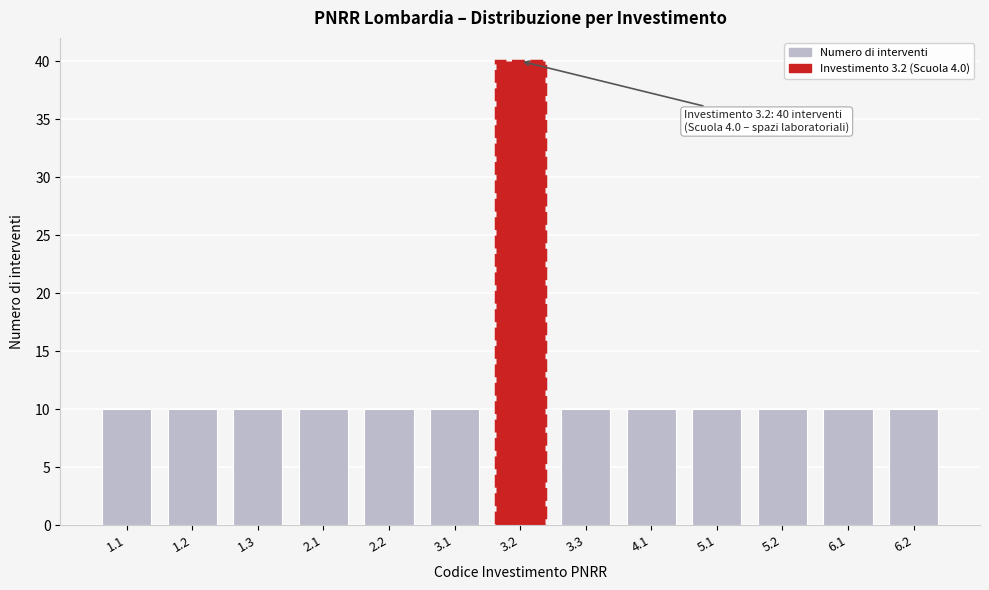

Reading left to right, transcribe all the data shown in this chart.

10	10	10	10	10	10	40	10	10	10	10	10	10